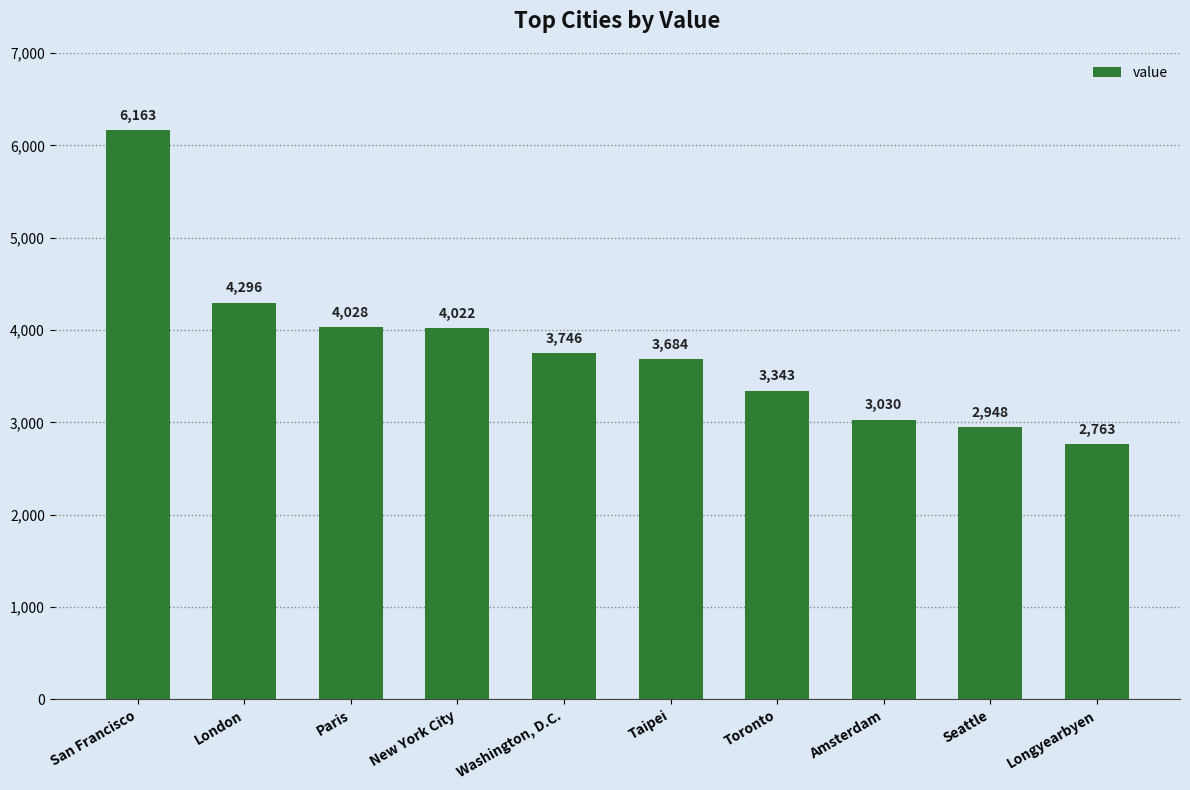

What is the value of the 10th bar from the left?

2763